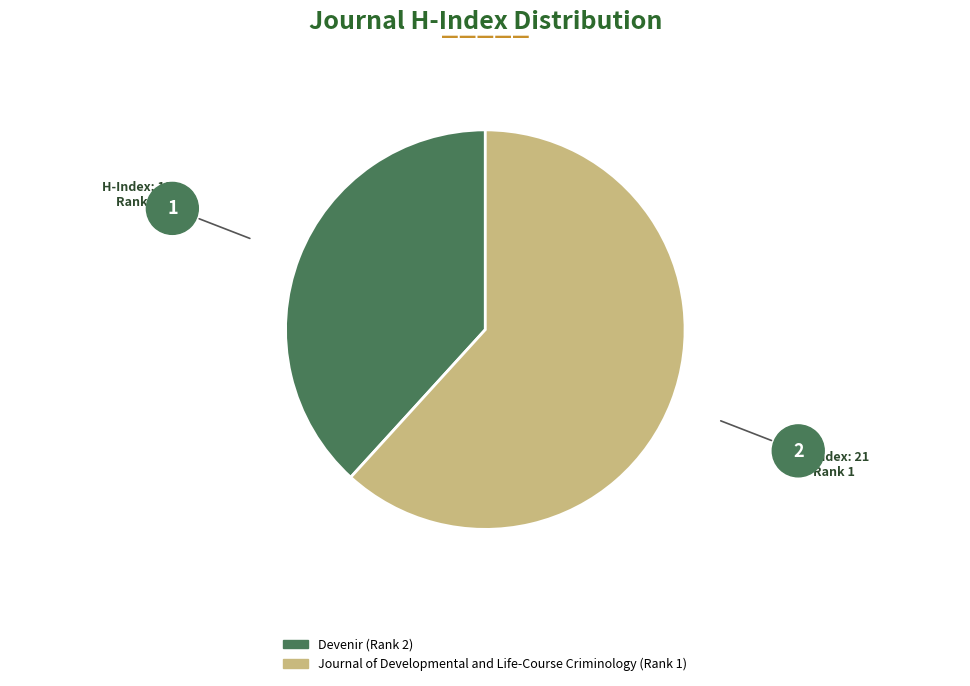

What is the smallest slice in the pie chart?

Devenir (Rank 2)